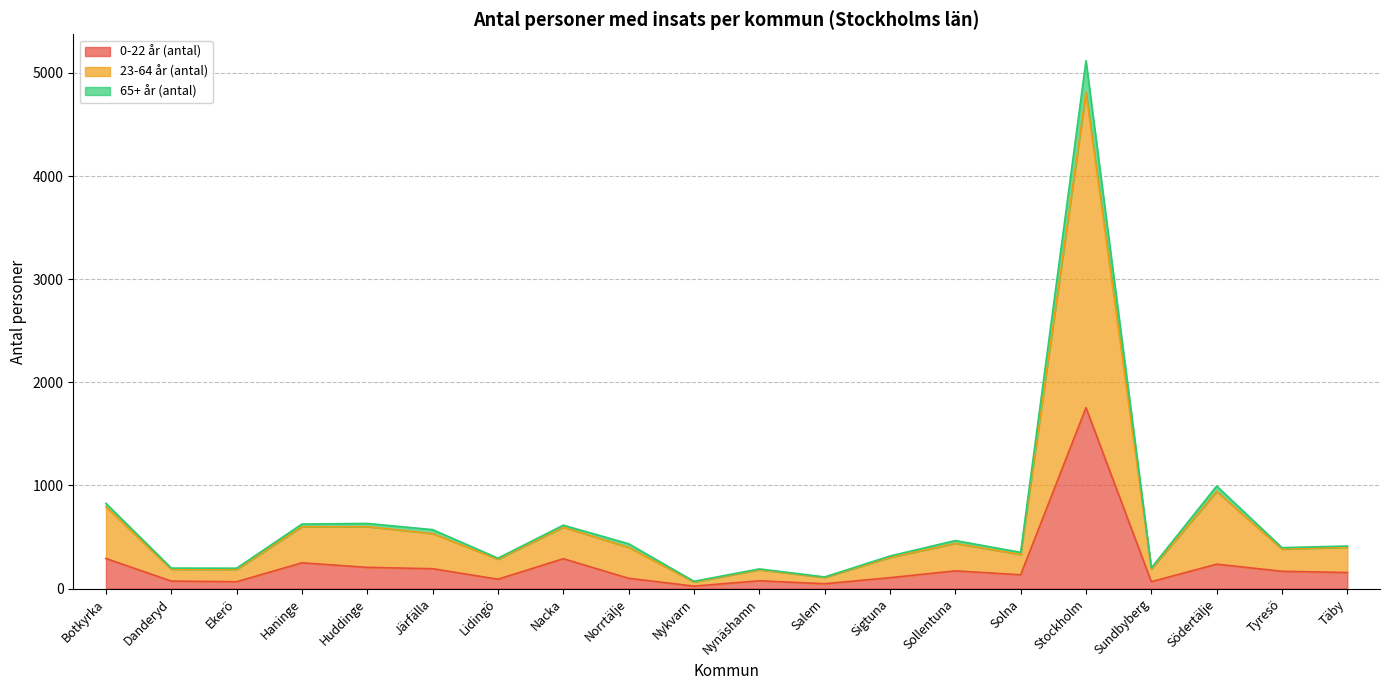

At which category does 65+ år (antal) reach its first local peak?

Huddinge